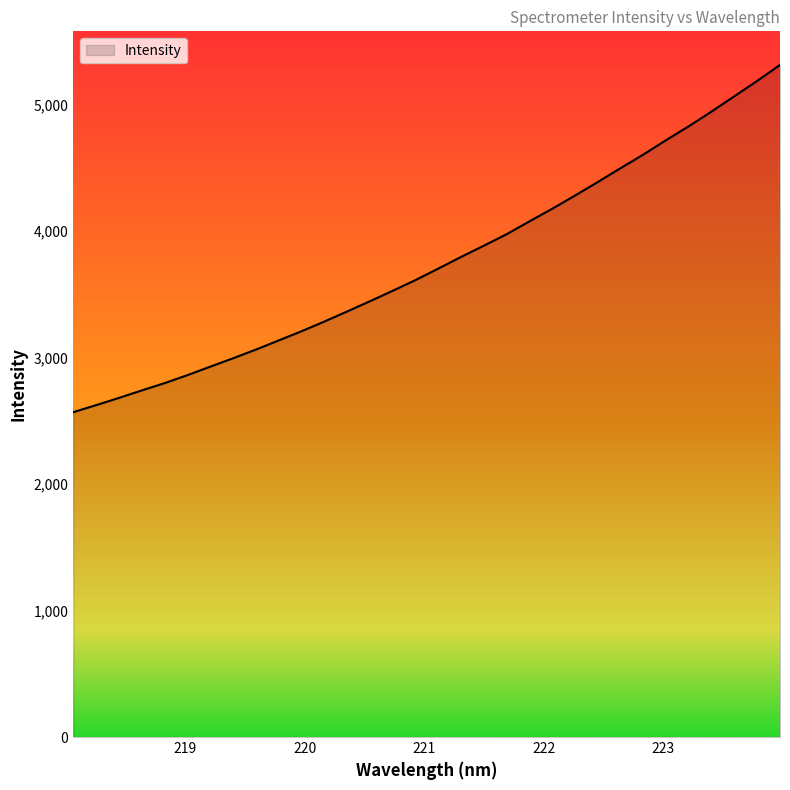

Does the chart display data point markers on the line(s)?

No